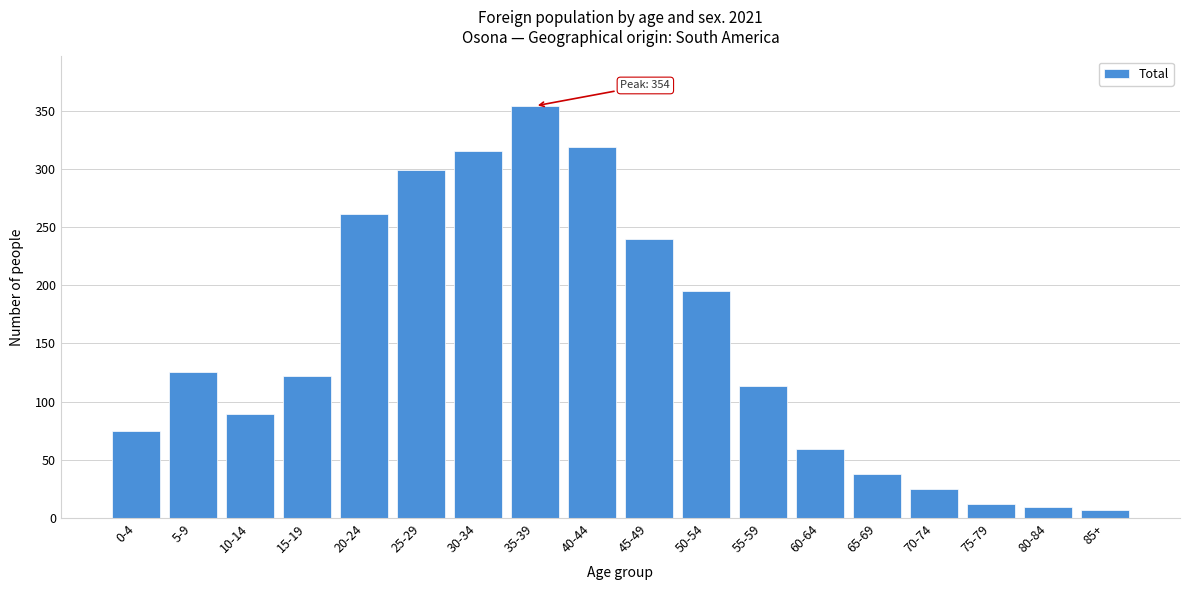

Reading right to left, transcribe all the data shown in this chart.

85+=7	80-84=9	75-79=12	70-74=25	65-69=38	60-64=59	55-59=113	50-54=195	45-49=240	40-44=319	35-39=354	30-34=315	25-29=299	20-24=261	15-19=122	10-14=89	5-9=125	0-4=75